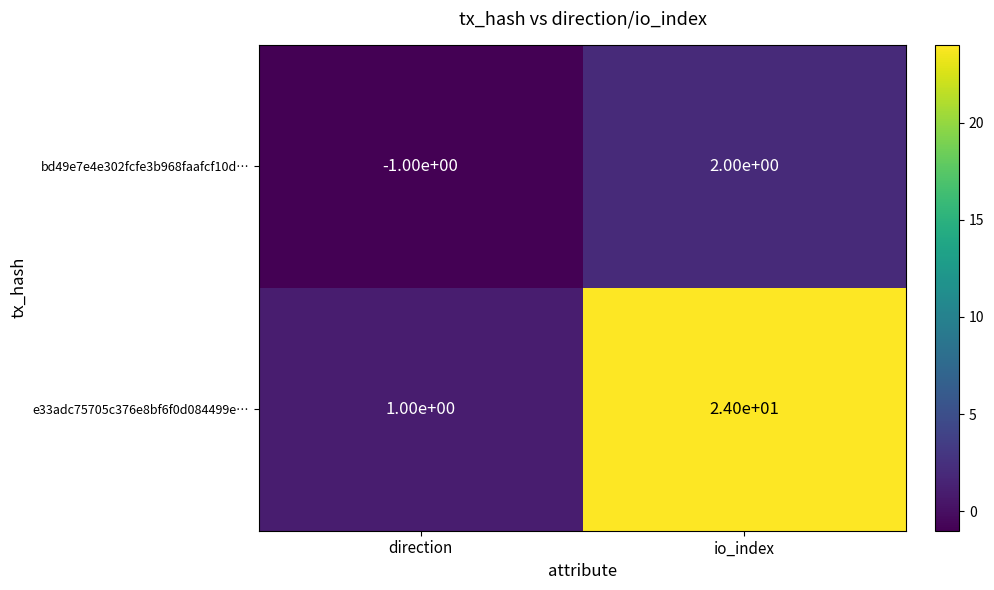

Which series has the largest total across all categories?

e33adc75705c376e8bf6f0d084499e…